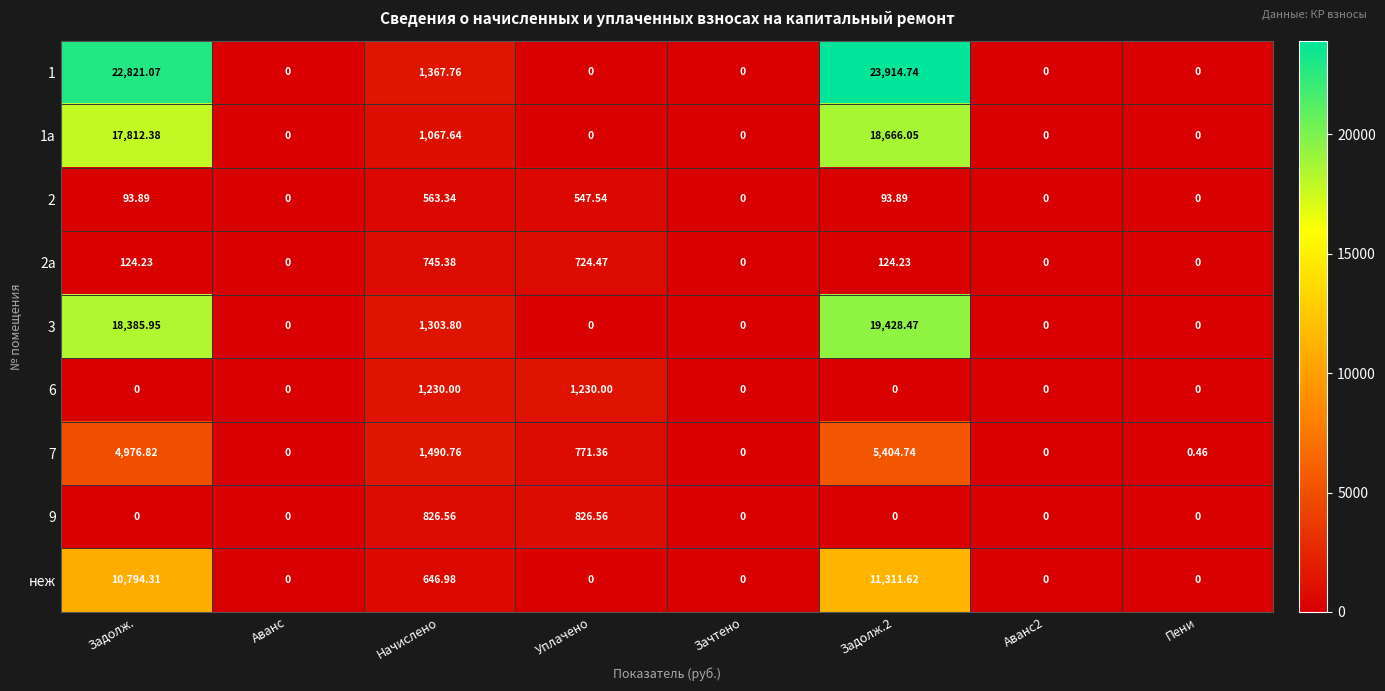

Which series has the widest spread of values?

1